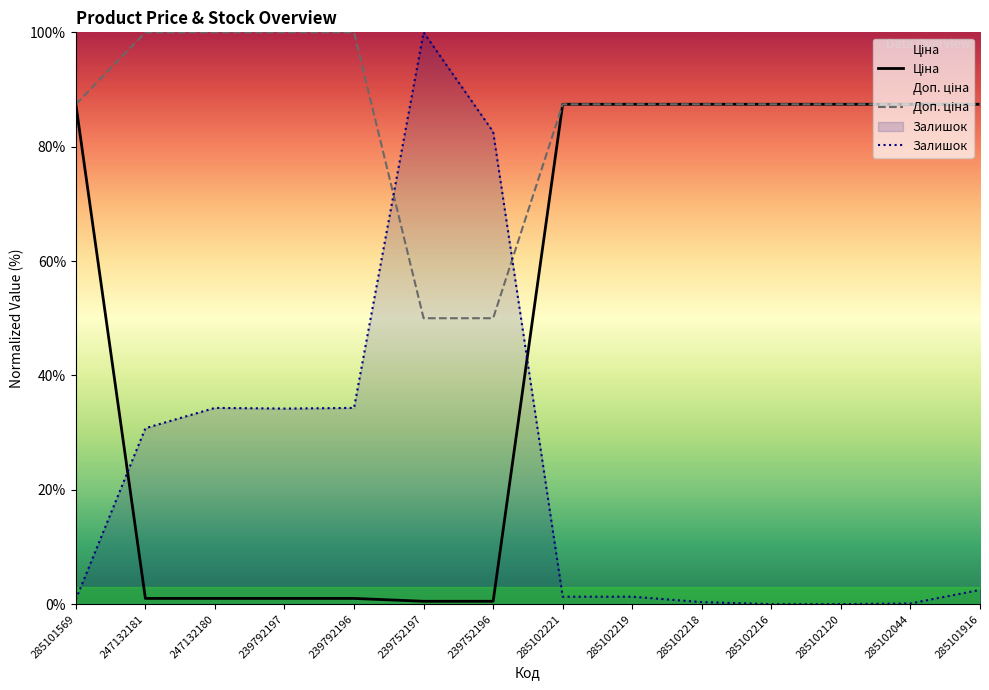

How many interior local peaks does the Залишок series have?

2